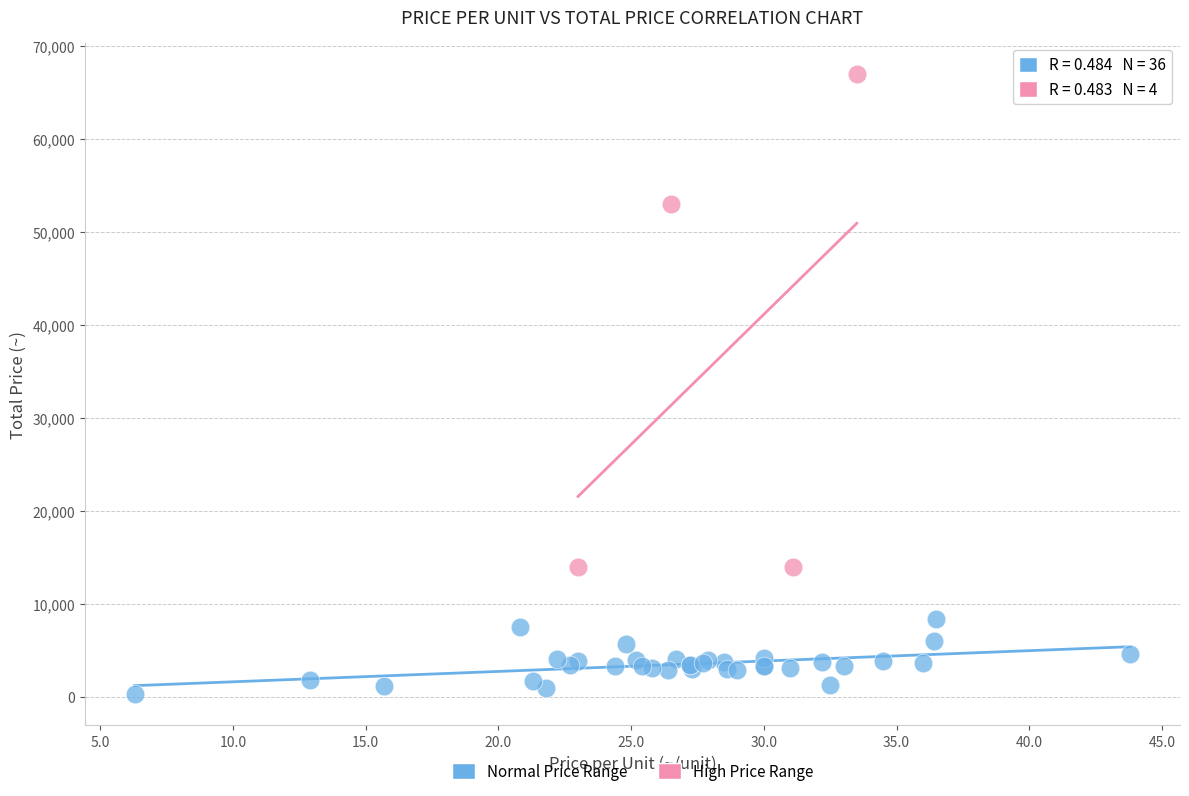

Which series has the widest spread of Y values?

High Price Range